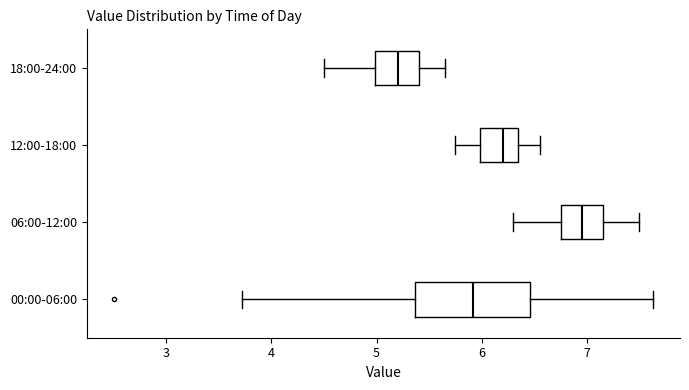

Where is the right edge of the box for 12:00-18:00 on the x-axis? The values are not printed on the chart, so give them approximately, as read against the axis.

6.4